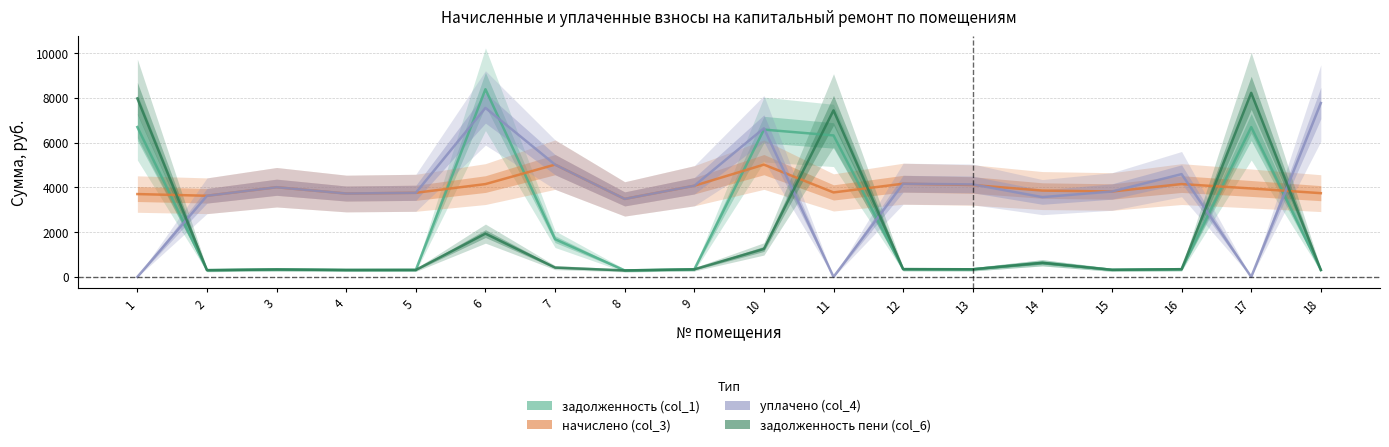

Is this an area chart (filled region under the line)?

No